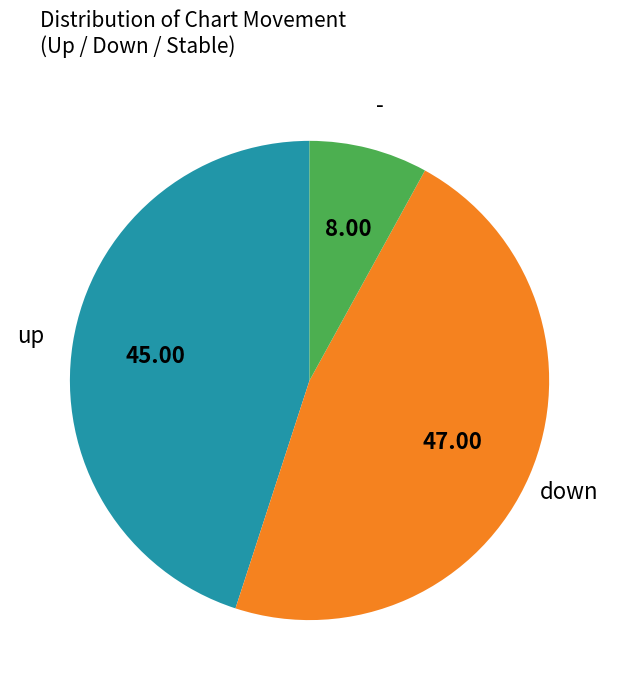

Which slice is the smallest?

-